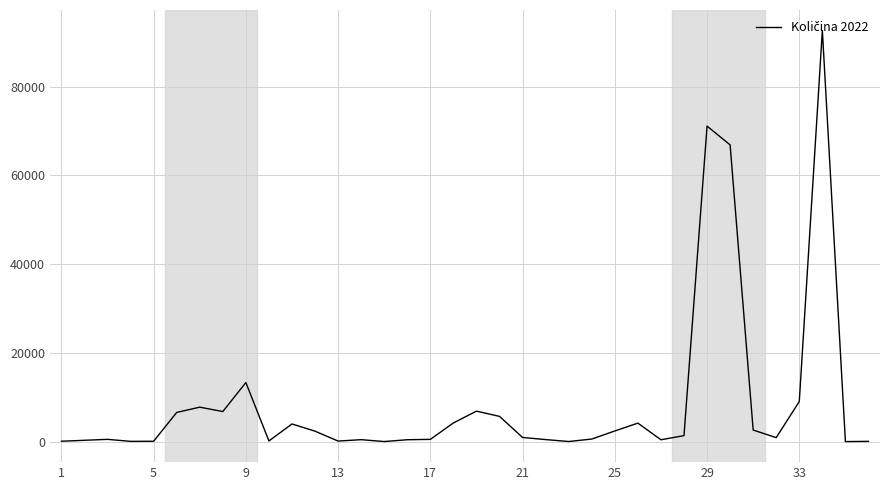

What is the difference between the maximum and minimum values?

92605.0